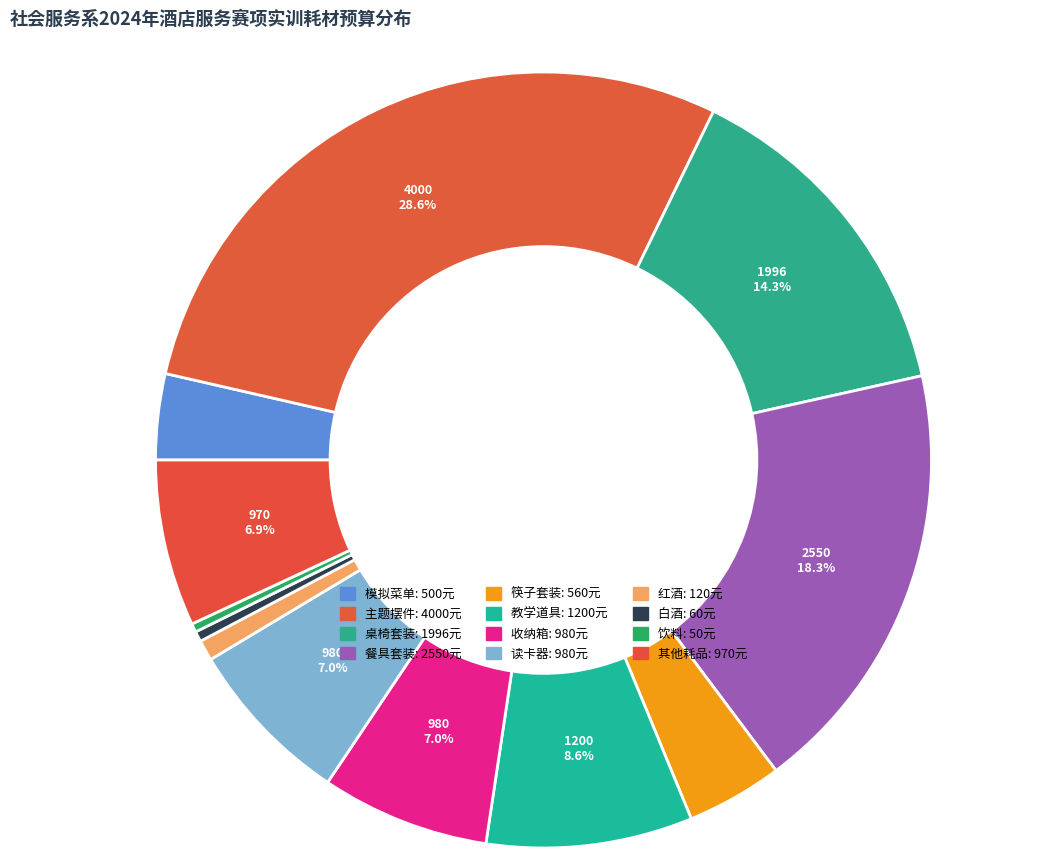

How many segments does this pie chart have?

12